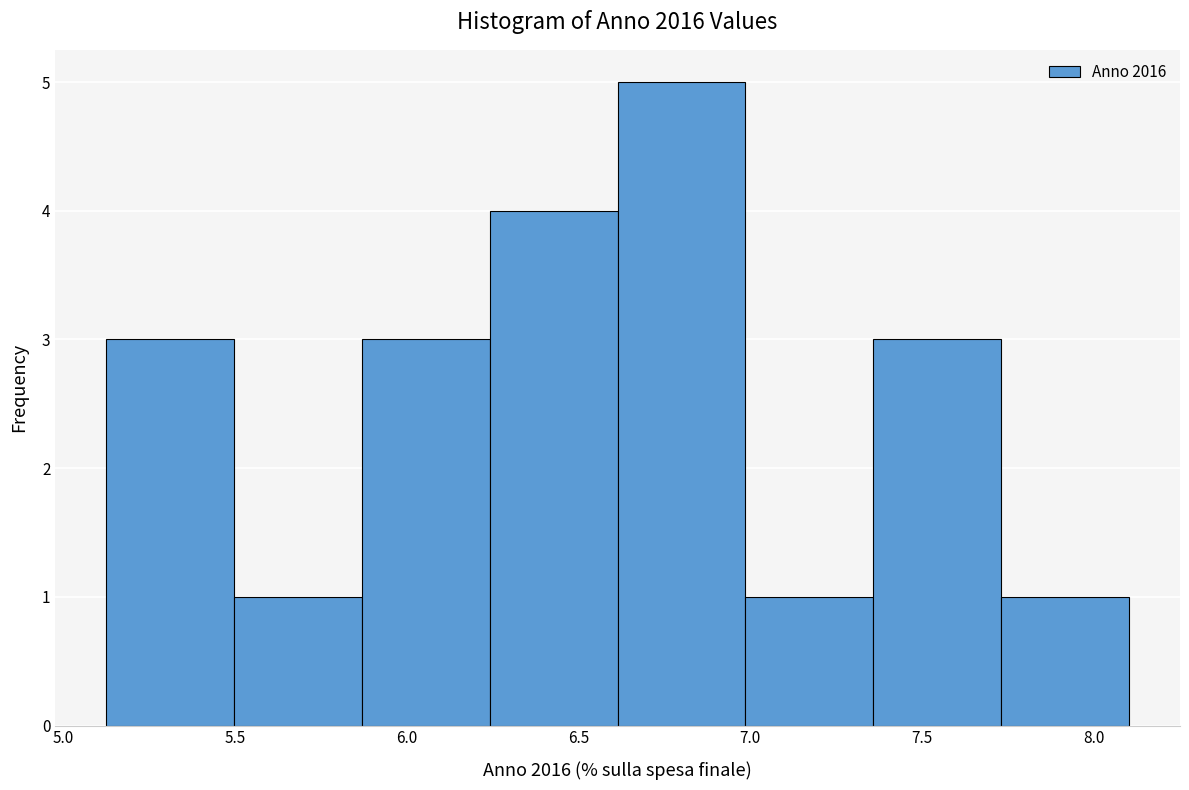

Over which range of the x-axis is the bar tallest?

6.60 to 7.00